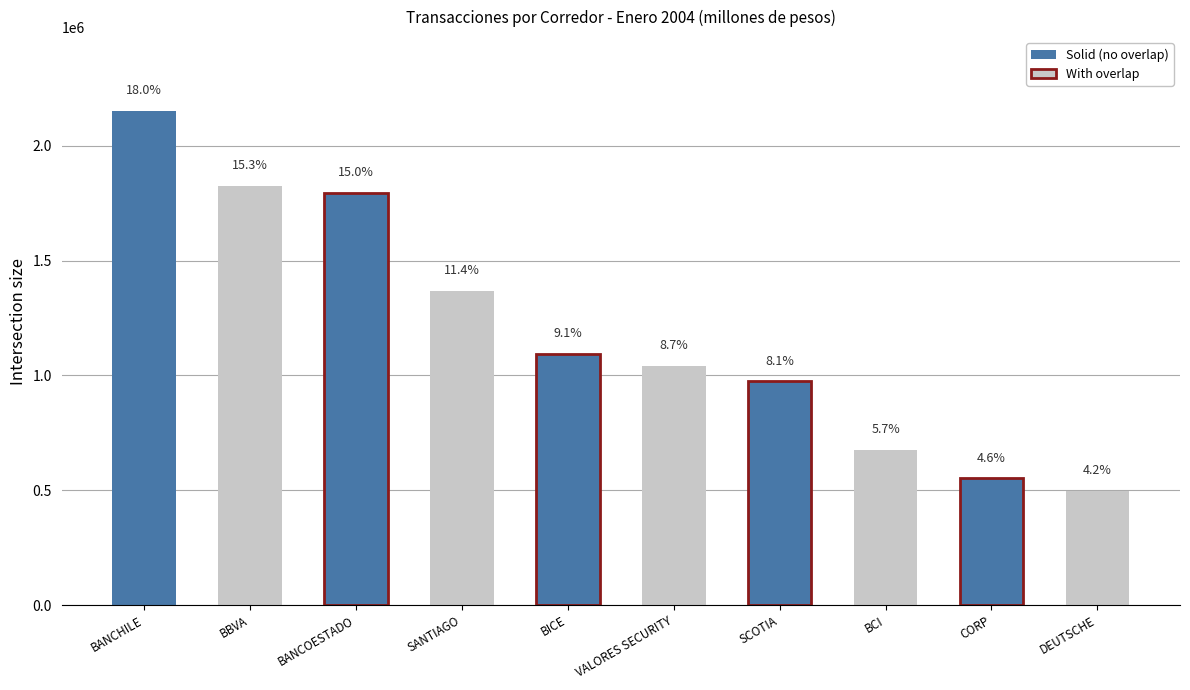

How many bars are there in total?

10